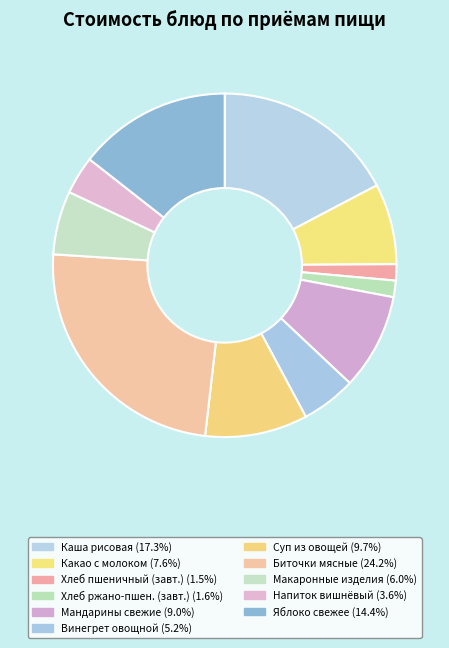

Count the number of slices in the pie.

11